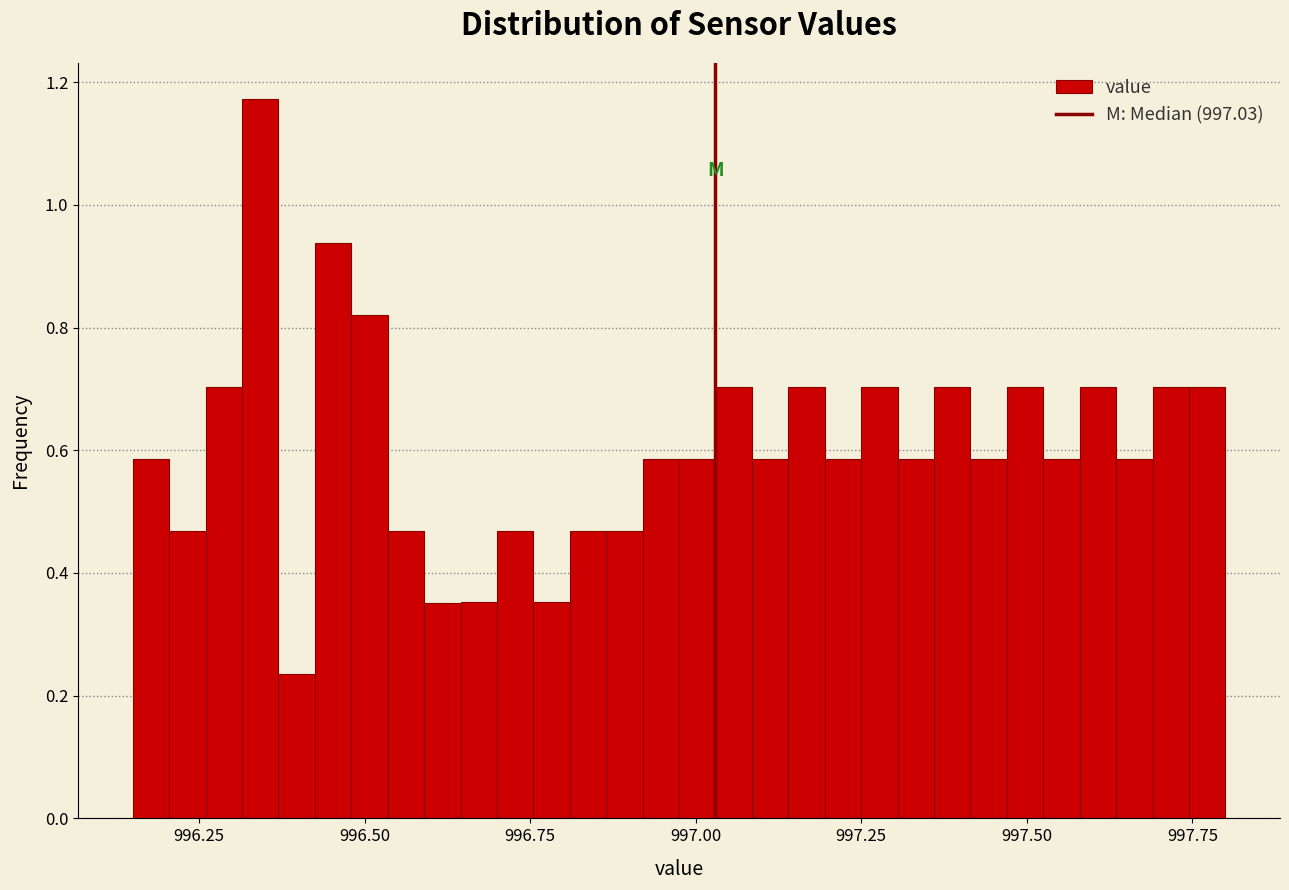

Around what value on the x-axis is the tallest bar? Give the approximate position of its centre, as read against the axis.

996.35